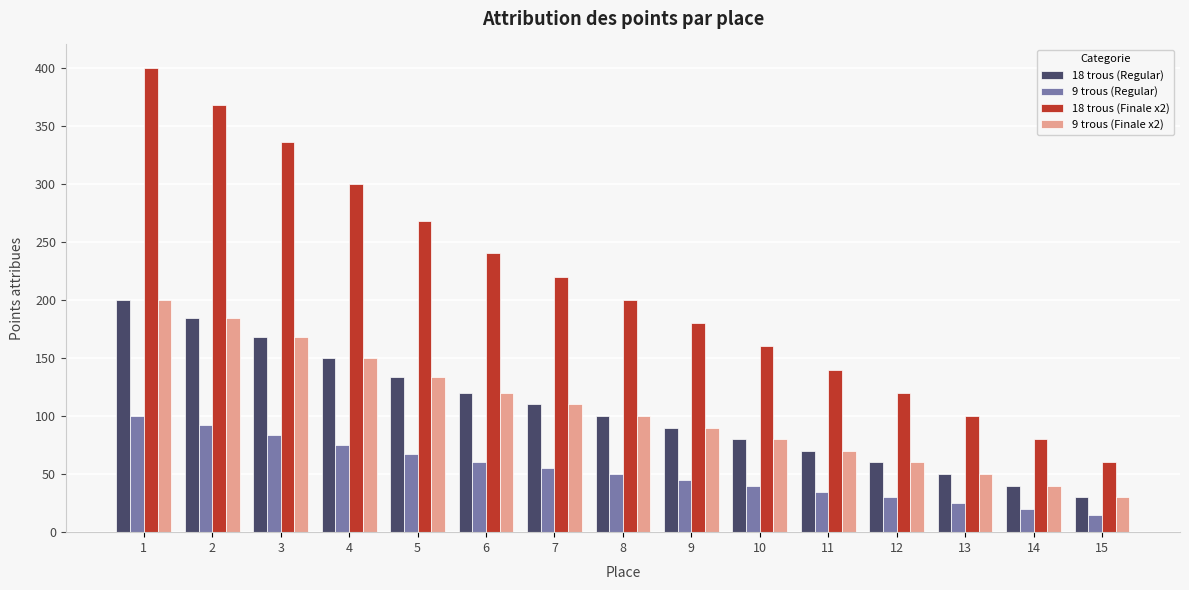

Which series has the largest total across all categories?

18 trous (Finale x2)